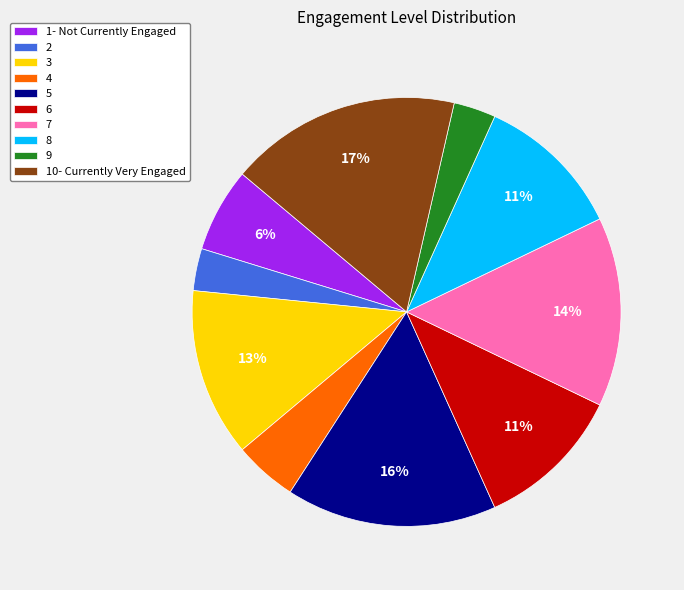

True or false: 8 accounts for 11% of the total.

True